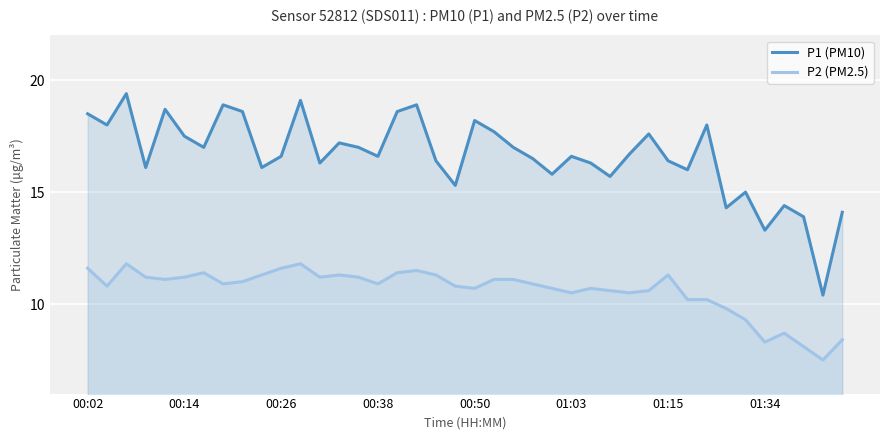

Which series has the largest total across all categories?

P1 (PM10)